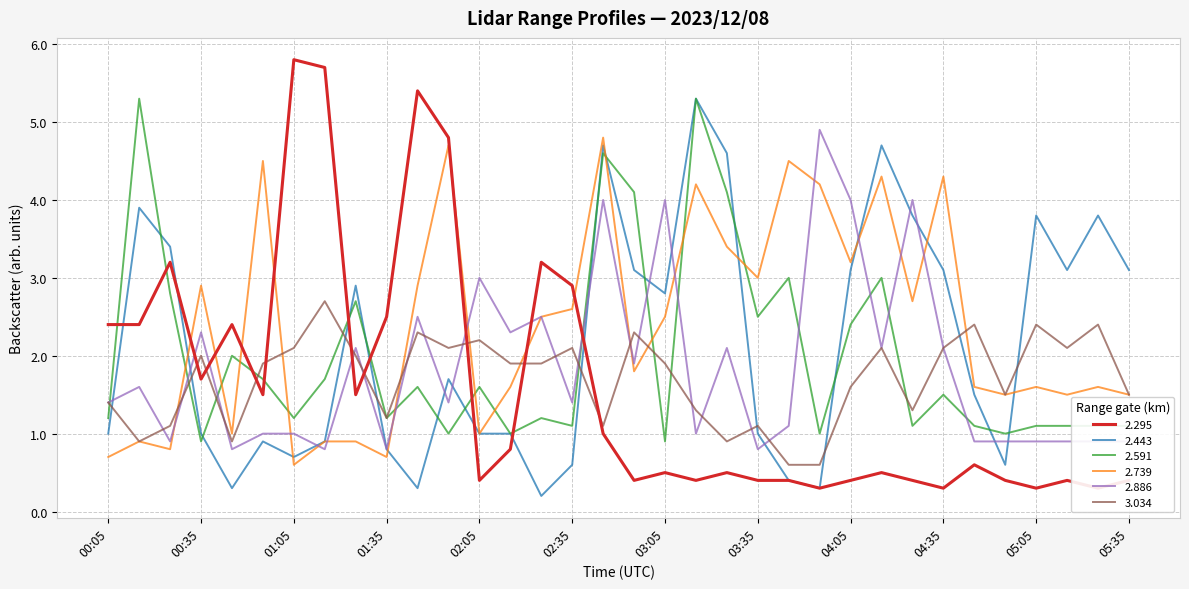

What is the value of the 3.034 point at the 30th from the left?

1.5